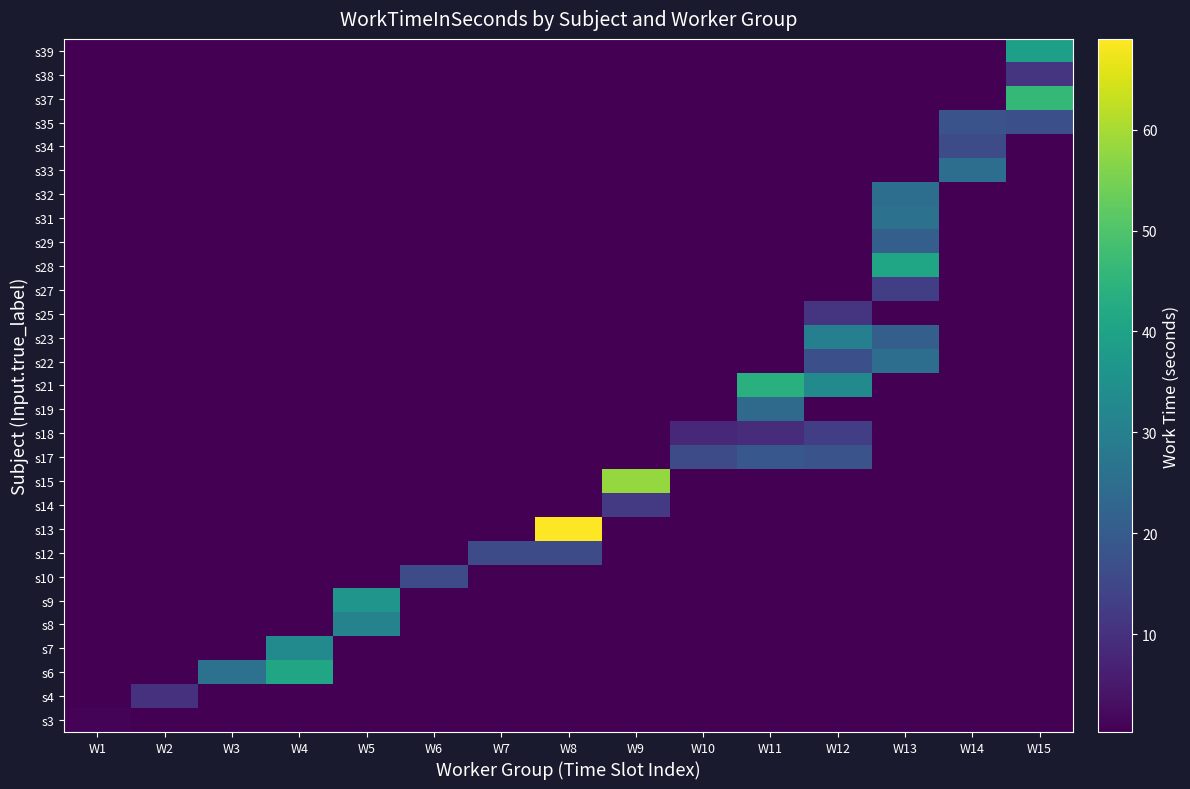

Reading left to right, transcribe all the data shown in this chart.

s3: W1=1.0	W2=0.3	W3=0.3	W4=0.3	W5=0.3	W6=0.3	W7=0.3	W8=0.3	W9=0.3	W10=0.3	W11=0.3	W12=0.3	W13=0.3	W14=0.3	W15=0.3
s4: W1=0.3	W2=10.0	W3=0.3	W4=0.3	W5=0.3	W6=0.3	W7=0.3	W8=0.3	W9=0.3	W10=0.3	W11=0.3	W12=0.3	W13=0.3	W14=0.3	W15=0.3
s6: W1=0.3	W2=0.3	W3=26.0	W4=41.0	W5=0.3	W6=0.3	W7=0.3	W8=0.3	W9=0.3	W10=0.3	W11=0.3	W12=0.3	W13=0.3	W14=0.3	W15=0.3
s7: W1=0.3	W2=0.3	W3=0.3	W4=33.0	W5=0.3	W6=0.3	W7=0.3	W8=0.3	W9=0.3	W10=0.3	W11=0.3	W12=0.3	W13=0.3	W14=0.3	W15=0.3
s8: W1=0.3	W2=0.3	W3=0.3	W4=0.3	W5=31.0	W6=0.3	W7=0.3	W8=0.3	W9=0.3	W10=0.3	W11=0.3	W12=0.3	W13=0.3	W14=0.3	W15=0.3
s9: W1=0.3	W2=0.3	W3=0.3	W4=0.3	W5=36.0	W6=0.3	W7=0.3	W8=0.3	W9=0.3	W10=0.3	W11=0.3	W12=0.3	W13=0.3	W14=0.3	W15=0.3
s10: W1=0.3	W2=0.3	W3=0.3	W4=0.3	W5=0.3	W6=16.0	W7=0.3	W8=0.3	W9=0.3	W10=0.3	W11=0.3	W12=0.3	W13=0.3	W14=0.3	W15=0.3
s12: W1=0.3	W2=0.3	W3=0.3	W4=0.3	W5=0.3	W6=0.3	W7=16.0	W8=16.0	W9=0.3	W10=0.3	W11=0.3	W12=0.3	W13=0.3	W14=0.3	W15=0.3
s13: W1=0.3	W2=0.3	W3=0.3	W4=0.3	W5=0.3	W6=0.3	W7=0.3	W8=69.0	W9=0.3	W10=0.3	W11=0.3	W12=0.3	W13=0.3	W14=0.3	W15=0.3
s14: W1=0.3	W2=0.3	W3=0.3	W4=0.3	W5=0.3	W6=0.3	W7=0.3	W8=0.3	W9=12.0	W10=0.3	W11=0.3	W12=0.3	W13=0.3	W14=0.3	W15=0.3
s15: W1=0.3	W2=0.3	W3=0.3	W4=0.3	W5=0.3	W6=0.3	W7=0.3	W8=0.3	W9=58.0	W10=0.3	W11=0.3	W12=0.3	W13=0.3	W14=0.3	W15=0.3
s17: W1=0.3	W2=0.3	W3=0.3	W4=0.3	W5=0.3	W6=0.3	W7=0.3	W8=0.3	W9=0.3	W10=16.0	W11=19.0	W12=18.0	W13=0.3	W14=0.3	W15=0.3
s18: W1=0.3	W2=0.3	W3=0.3	W4=0.3	W5=0.3	W6=0.3	W7=0.3	W8=0.3	W9=0.3	W10=8.0	W11=9.0	W12=13.0	W13=0.3	W14=0.3	W15=0.3
s19: W1=0.3	W2=0.3	W3=0.3	W4=0.3	W5=0.3	W6=0.3	W7=0.3	W8=0.3	W9=0.3	W10=0.3	W11=24.0	W12=0.3	W13=0.3	W14=0.3	W15=0.3
s21: W1=0.3	W2=0.3	W3=0.3	W4=0.3	W5=0.3	W6=0.3	W7=0.3	W8=0.3	W9=0.3	W10=0.3	W11=44.0	W12=33.0	W13=0.3	W14=0.3	W15=0.3
s22: W1=0.3	W2=0.3	W3=0.3	W4=0.3	W5=0.3	W6=0.3	W7=0.3	W8=0.3	W9=0.3	W10=0.3	W11=0.3	W12=17.0	W13=25.0	W14=0.3	W15=0.3
s23: W1=0.3	W2=0.3	W3=0.3	W4=0.3	W5=0.3	W6=0.3	W7=0.3	W8=0.3	W9=0.3	W10=0.3	W11=0.3	W12=30.0	W13=21.0	W14=0.3	W15=0.3
s25: W1=0.3	W2=0.3	W3=0.3	W4=0.3	W5=0.3	W6=0.3	W7=0.3	W8=0.3	W9=0.3	W10=0.3	W11=0.3	W12=11.0	W13=0.3	W14=0.3	W15=0.3
s27: W1=0.3	W2=0.3	W3=0.3	W4=0.3	W5=0.3	W6=0.3	W7=0.3	W8=0.3	W9=0.3	W10=0.3	W11=0.3	W12=0.3	W13=13.0	W14=0.3	W15=0.3
s28: W1=0.3	W2=0.3	W3=0.3	W4=0.3	W5=0.3	W6=0.3	W7=0.3	W8=0.3	W9=0.3	W10=0.3	W11=0.3	W12=0.3	W13=41.0	W14=0.3	W15=0.3
s29: W1=0.3	W2=0.3	W3=0.3	W4=0.3	W5=0.3	W6=0.3	W7=0.3	W8=0.3	W9=0.3	W10=0.3	W11=0.3	W12=0.3	W13=21.0	W14=0.3	W15=0.3
s31: W1=0.3	W2=0.3	W3=0.3	W4=0.3	W5=0.3	W6=0.3	W7=0.3	W8=0.3	W9=0.3	W10=0.3	W11=0.3	W12=0.3	W13=26.0	W14=0.3	W15=0.3
s32: W1=0.3	W2=0.3	W3=0.3	W4=0.3	W5=0.3	W6=0.3	W7=0.3	W8=0.3	W9=0.3	W10=0.3	W11=0.3	W12=0.3	W13=25.0	W14=0.3	W15=0.3
s33: W1=0.3	W2=0.3	W3=0.3	W4=0.3	W5=0.3	W6=0.3	W7=0.3	W8=0.3	W9=0.3	W10=0.3	W11=0.3	W12=0.3	W13=0.3	W14=25.0	W15=0.3
s34: W1=0.3	W2=0.3	W3=0.3	W4=0.3	W5=0.3	W6=0.3	W7=0.3	W8=0.3	W9=0.3	W10=0.3	W11=0.3	W12=0.3	W13=0.3	W14=16.0	W15=0.3
s35: W1=0.3	W2=0.3	W3=0.3	W4=0.3	W5=0.3	W6=0.3	W7=0.3	W8=0.3	W9=0.3	W10=0.3	W11=0.3	W12=0.3	W13=0.3	W14=18.0	W15=17.0
s37: W1=0.3	W2=0.3	W3=0.3	W4=0.3	W5=0.3	W6=0.3	W7=0.3	W8=0.3	W9=0.3	W10=0.3	W11=0.3	W12=0.3	W13=0.3	W14=0.3	W15=46.0
s38: W1=0.3	W2=0.3	W3=0.3	W4=0.3	W5=0.3	W6=0.3	W7=0.3	W8=0.3	W9=0.3	W10=0.3	W11=0.3	W12=0.3	W13=0.3	W14=0.3	W15=11.0
s39: W1=0.3	W2=0.3	W3=0.3	W4=0.3	W5=0.3	W6=0.3	W7=0.3	W8=0.3	W9=0.3	W10=0.3	W11=0.3	W12=0.3	W13=0.3	W14=0.3	W15=39.0